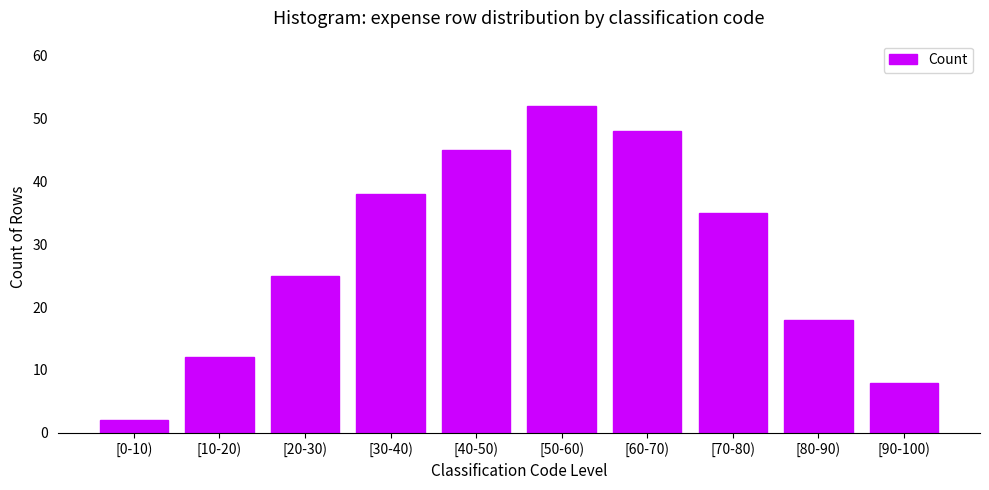

Reading left to right, transcribe all the data shown in this chart.

[0-10)=2	[10-20)=12	[20-30)=25	[30-40)=38	[40-50)=45	[50-60)=52	[60-70)=48	[70-80)=35	[80-90)=18	[90-100)=8